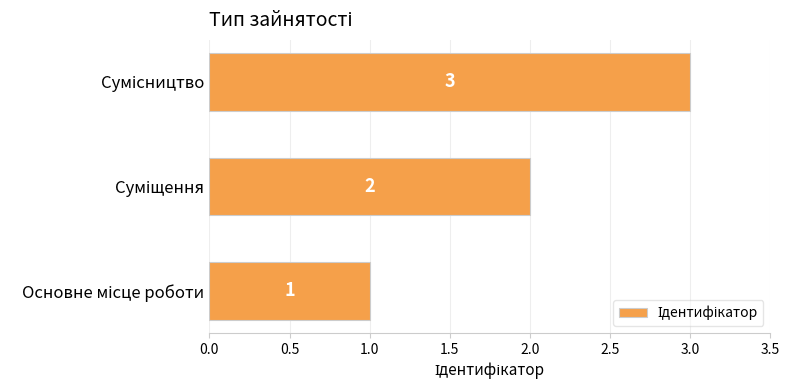

How many values are between 1 and 3?

3